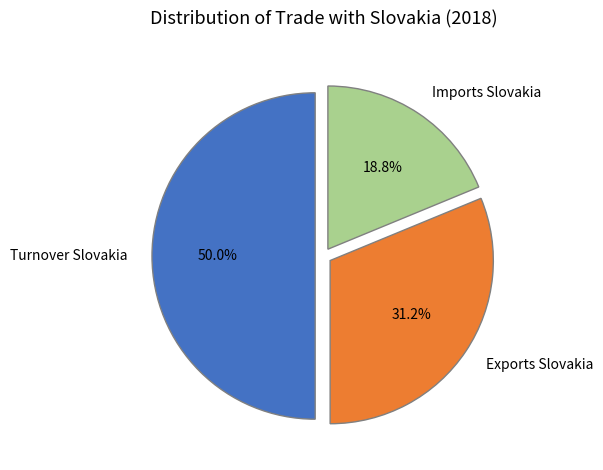

True or false: Exports Slovakia accounts for 31% of the total.

True